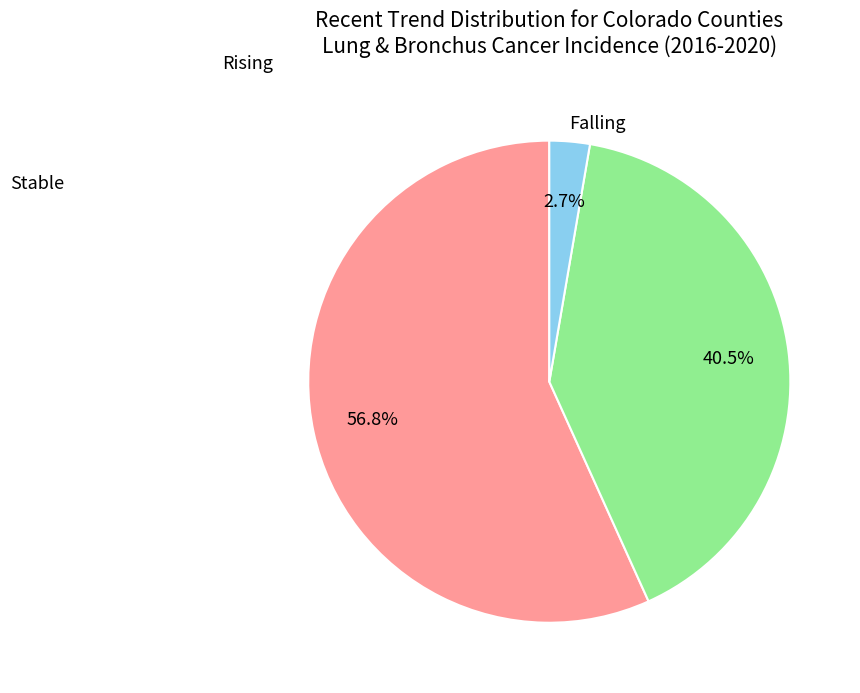

Is there a majority slice in this chart?

Yes